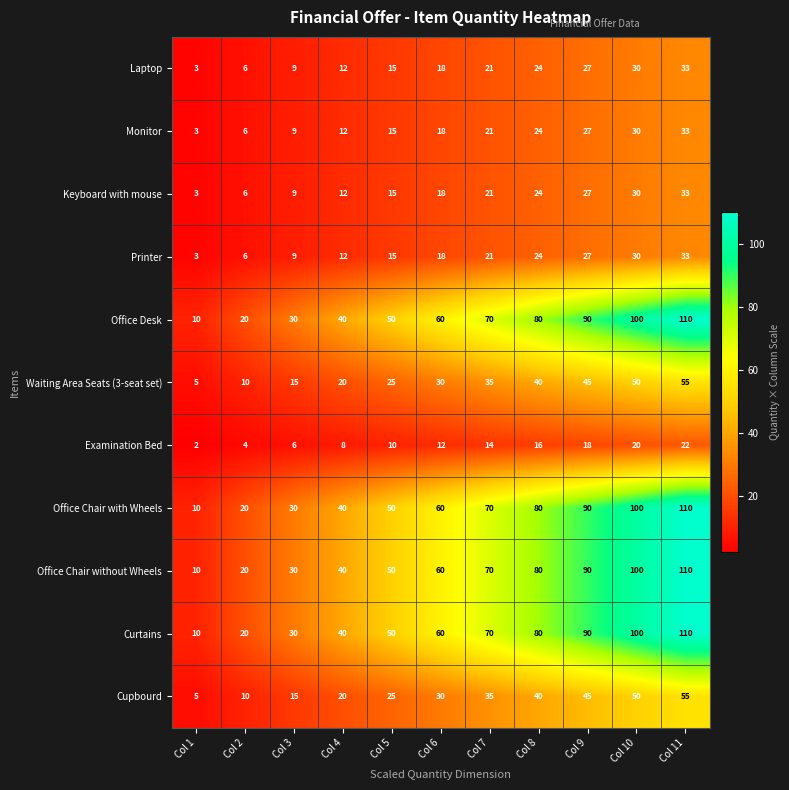

How many categories are shown in the chart?

11